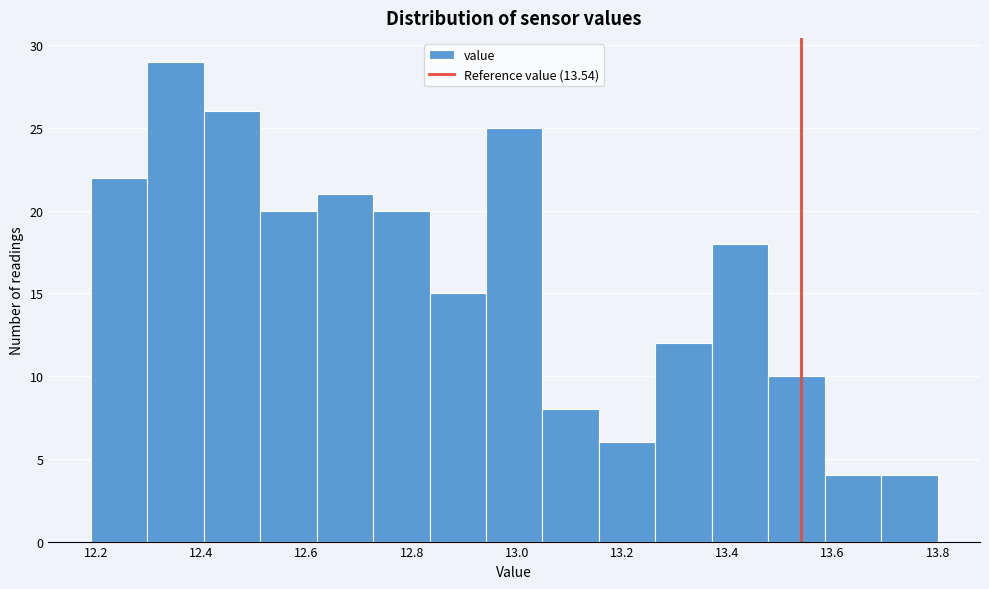

Reading left to right, list every bar in this chart as the range it spans on the x-axis followed by its height. Neither the bar edges nor the heights are printed on the chart, so give them approximately, as read against the axes.

12.20 to 12.30: 22
12.30 to 12.40: 29
12.40 to 12.52: 26
12.52 to 12.62: 20
12.62 to 12.72: 21
12.72 to 12.84: 20
12.84 to 12.94: 15
12.94 to 13.04: 25
13.04 to 13.16: 8
13.16 to 13.26: 6
13.26 to 13.38: 12
13.38 to 13.48: 18
13.48 to 13.58: 10
13.58 to 13.70: 4
13.70 to 13.80: 4